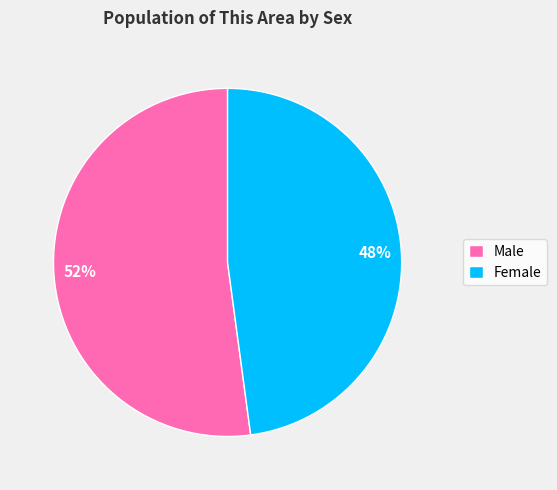

Which slice is the smallest?

Female